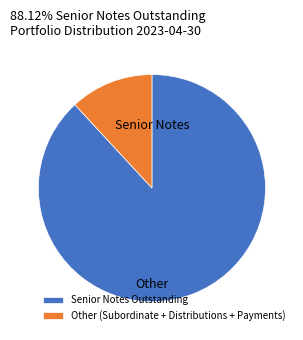

Which category has the biggest portion of the pie?

Senior Notes Outstanding